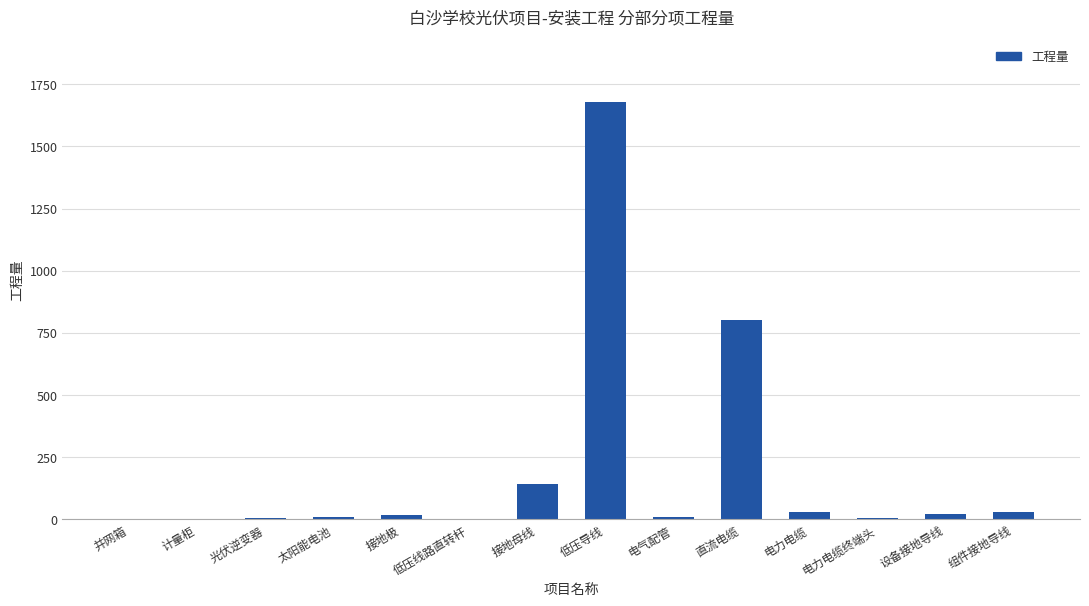

True or false: the data shows 140 at 接地母线.

True